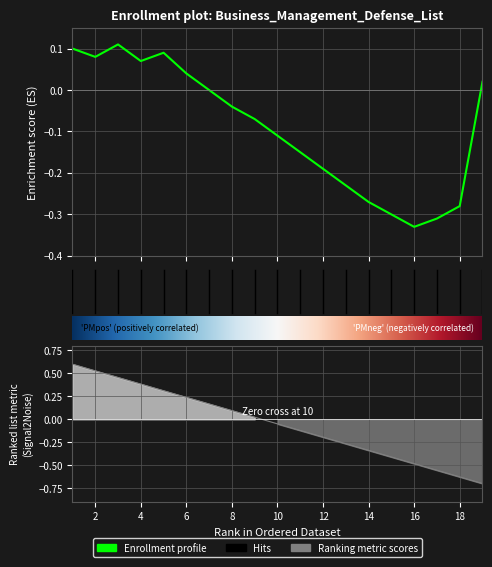

Rank the categories by value from lowest to highest.

19, 18, 17, 16, 15, 14, 13, 12, 11, 10, 9, 8, 7, 6, 5, 4, 3, 2, 1